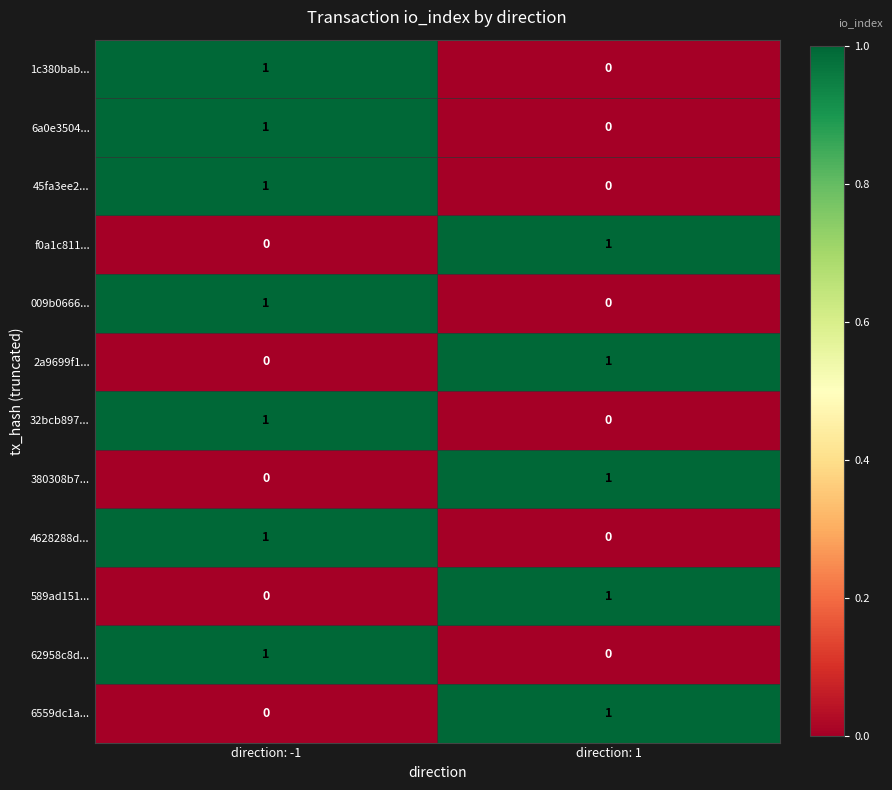

True or false: 45fa3ee2... has a value of 1 at direction: 1.

False